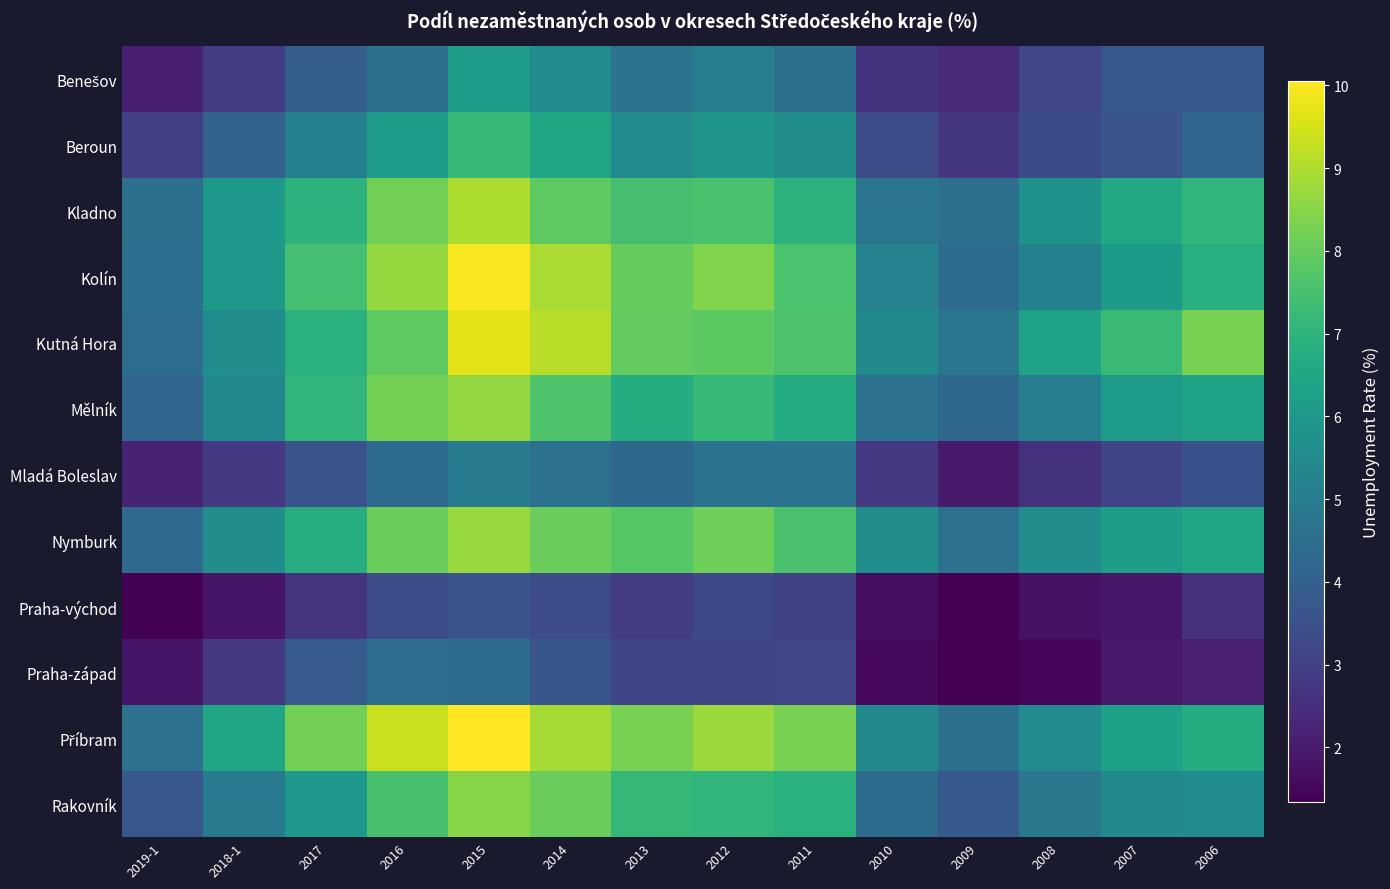

Rank the series by their maximum value, from lowest to highest.

Praha-východ, Praha-západ, Mladá Boleslav, Benešov, Beroun, Rakovník, Mělník, Nymburk, Kladno, Kutná Hora, Kolín, Příbram